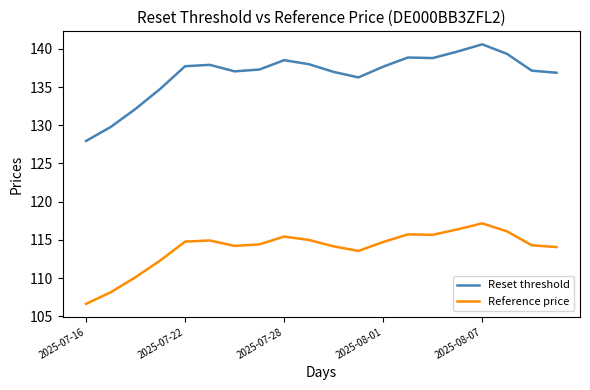

Is this an area chart (filled region under the line)?

No